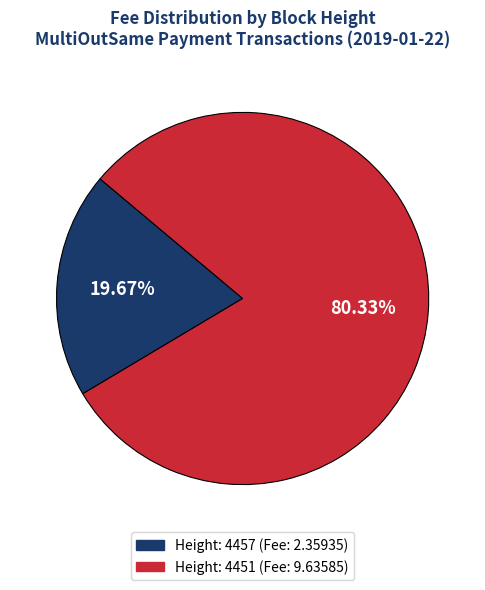

What is the largest slice in the pie chart?

Height: 4451